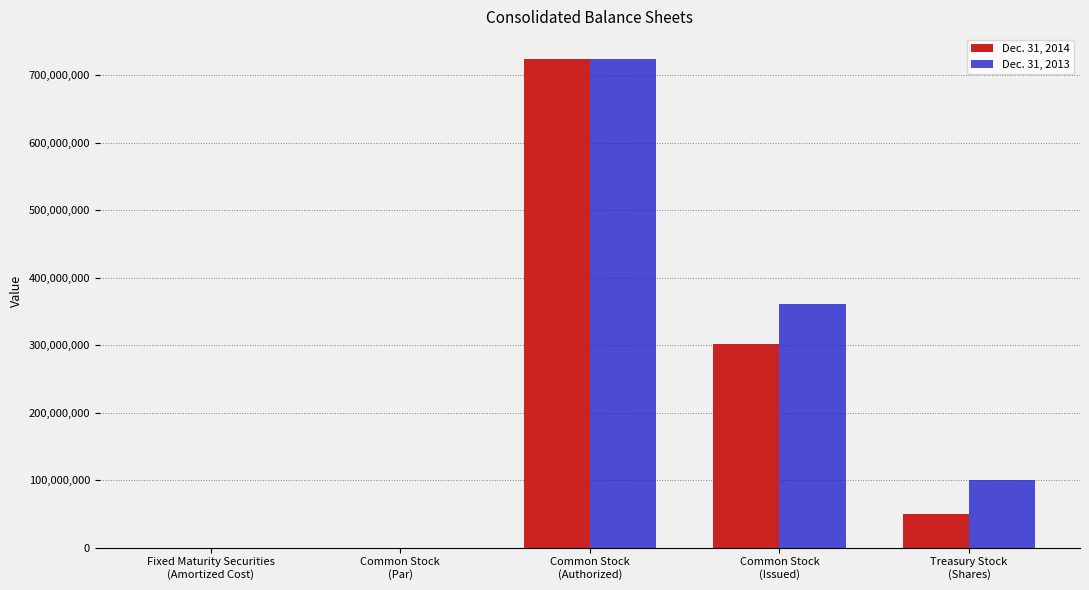

At which category does the chart reach its peak across all series?

Common Stock
(Authorized)